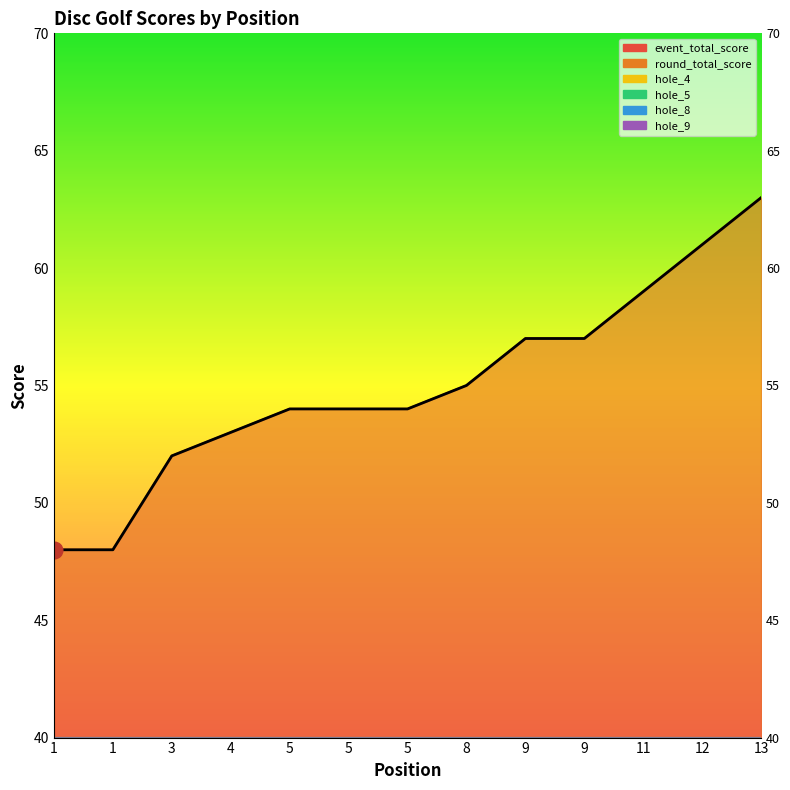

Rank the series at 5 from lowest to highest value.

hole_9, hole_4, hole_5, hole_8, event_total_score, round_total_score